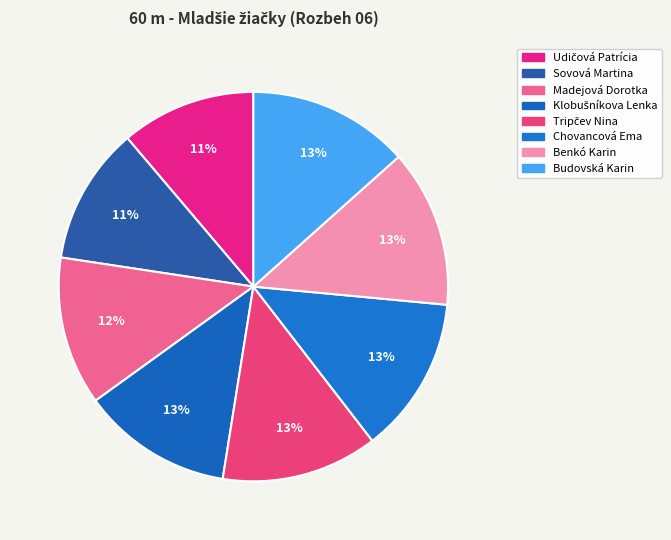

How many slices are in this pie chart?

8